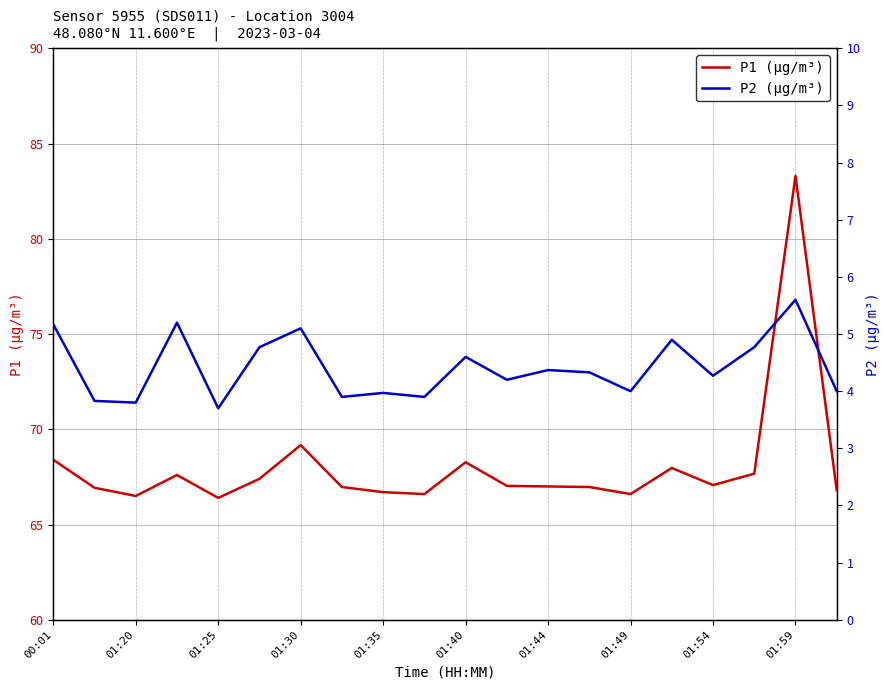

The P1 (µg/m³) series shows 114.5 at 01:25. True or false?

False